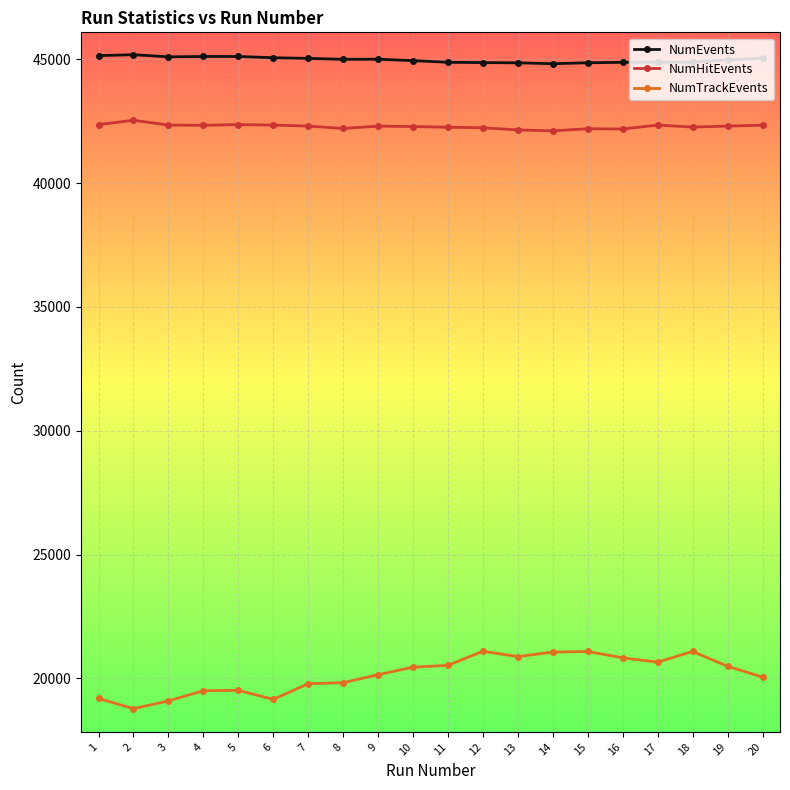

Between 6 and 18, which series saw the biggest shift?

NumTrackEvents